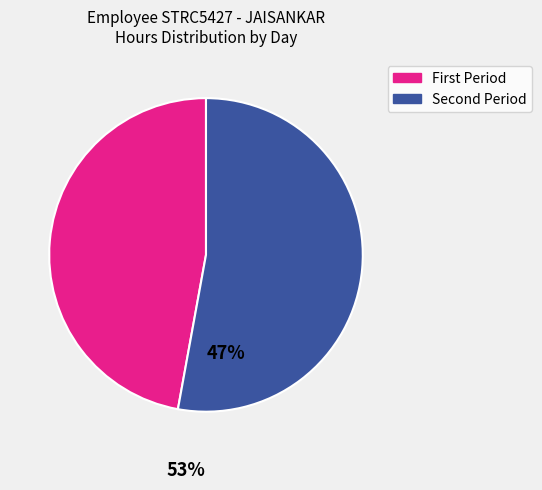

Is there any slice that represents more than half of the pie?

Yes